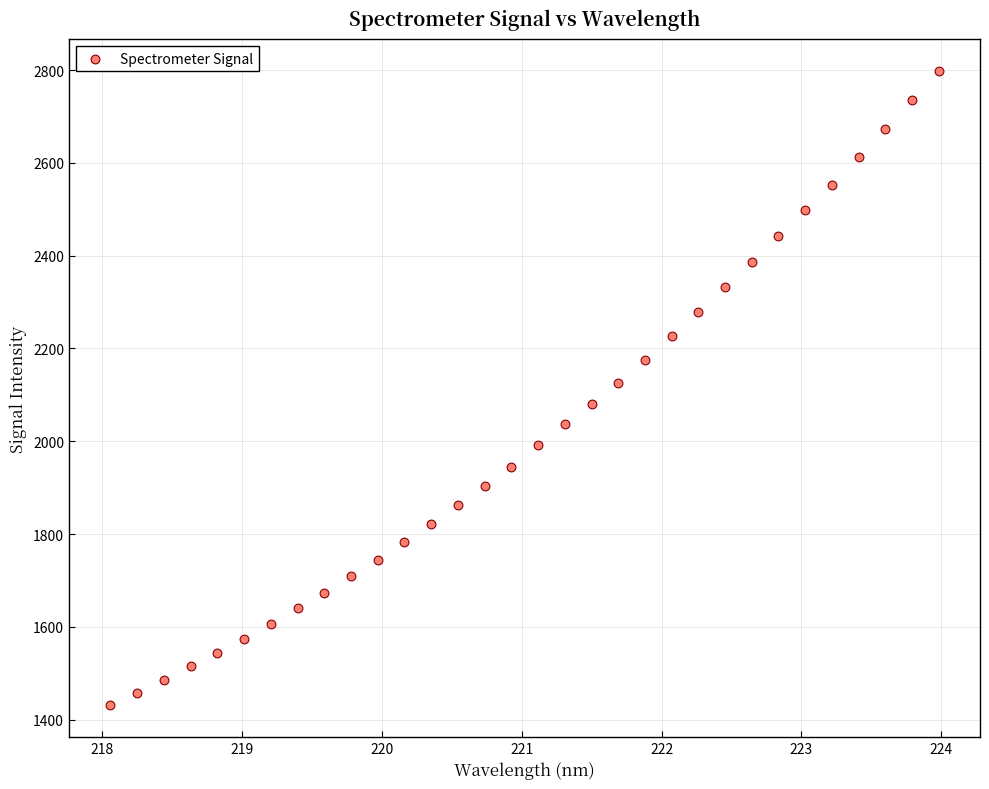

What is the range of X values (max minus min)?

5.9